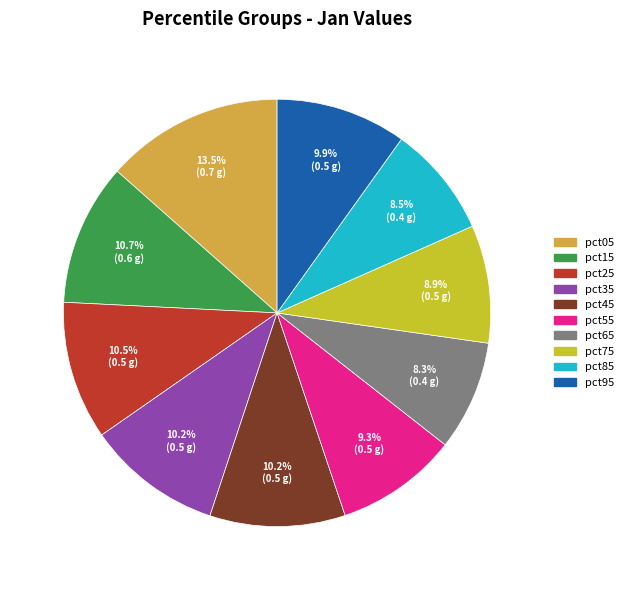

Does pct75 represent more than half of the total?

No